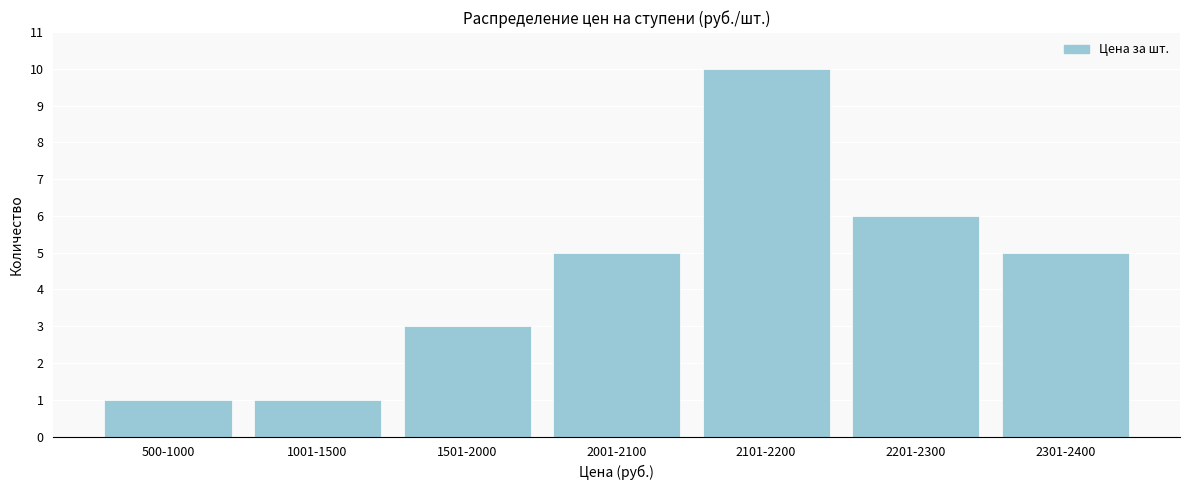

Reading right to left, what are all the values shown in this chart?

2301-2400=5	2201-2300=6	2101-2200=10	2001-2100=5	1501-2000=3	1001-1500=1	500-1000=1